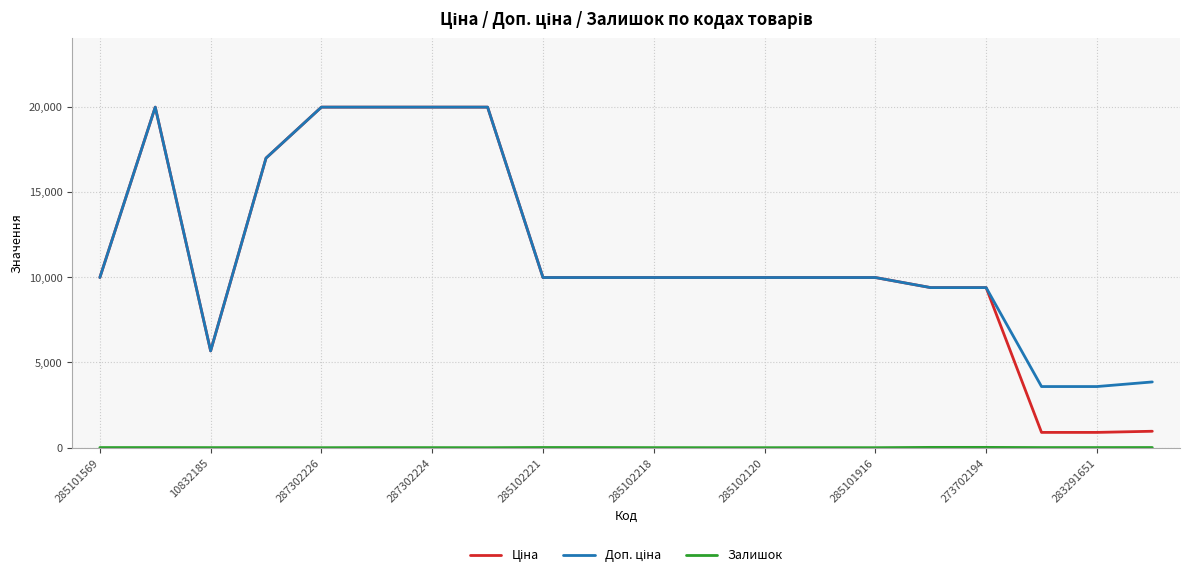

What is the greatest value displayed?

19964.2